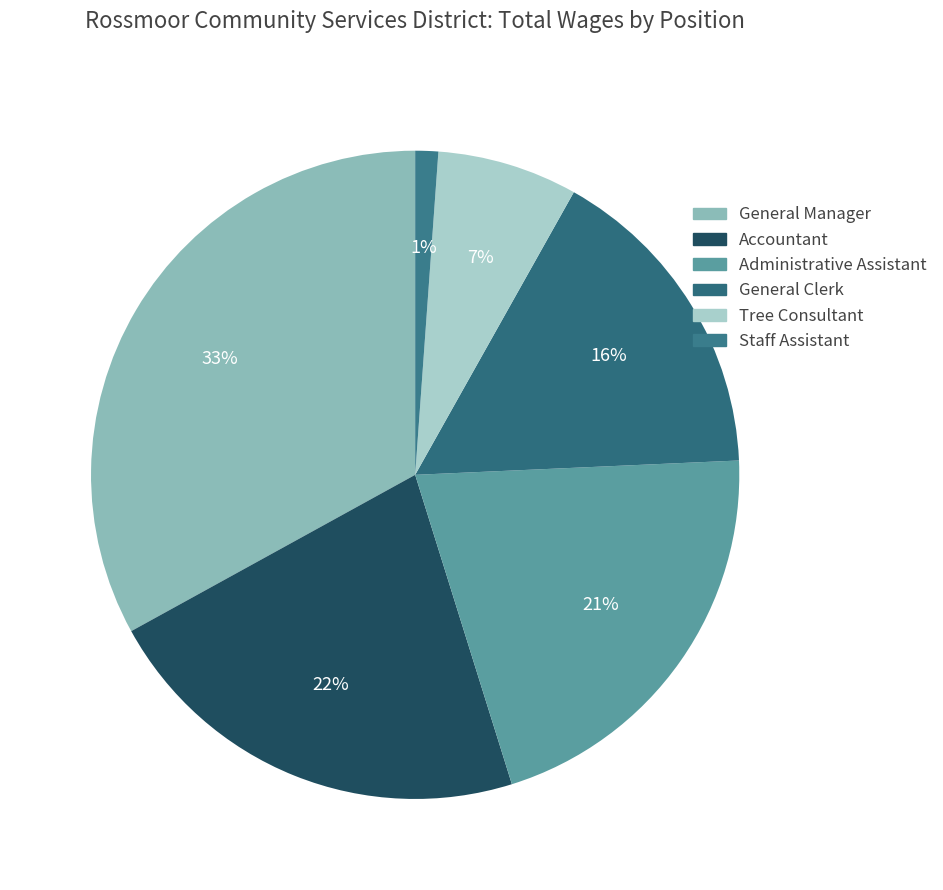

How many slices are in this pie chart?

6